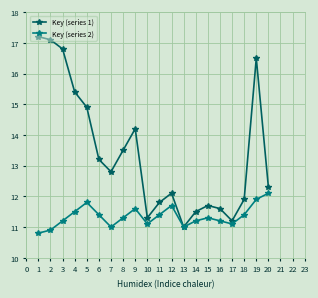

What is the maximum value for Key (series 2)?

12.1